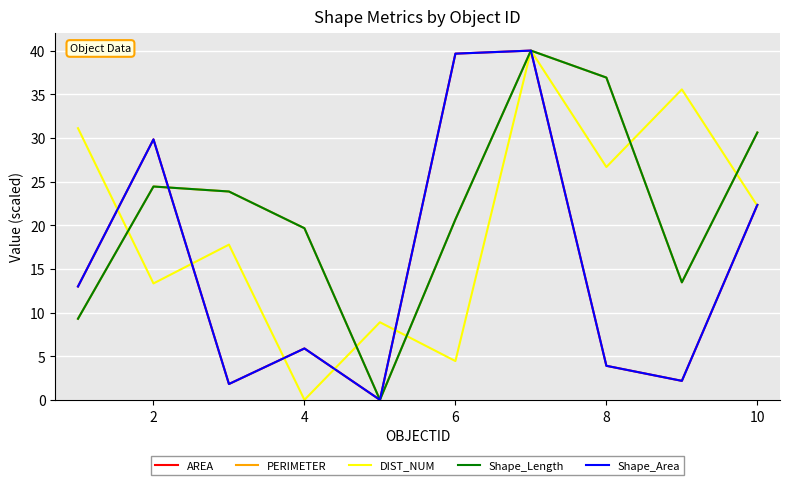

What is the difference between the maximum and minimum values in the Shape_Length series?

40.0